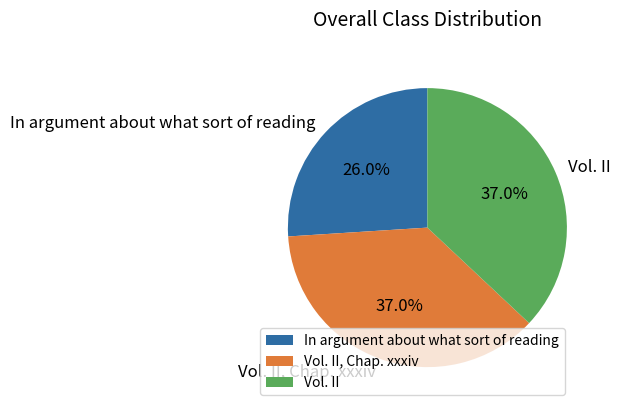

Does any single category account for the majority?

No